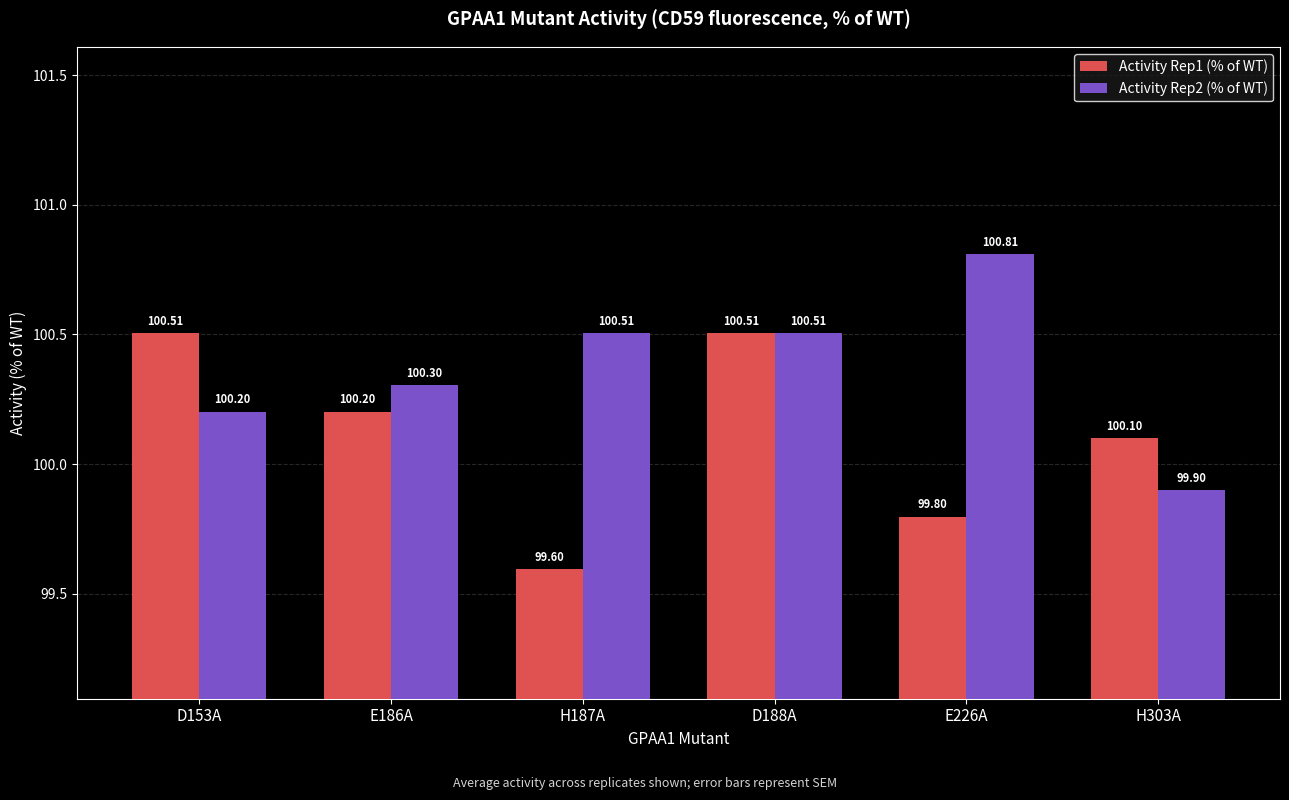

How many bars are there in each group?

2